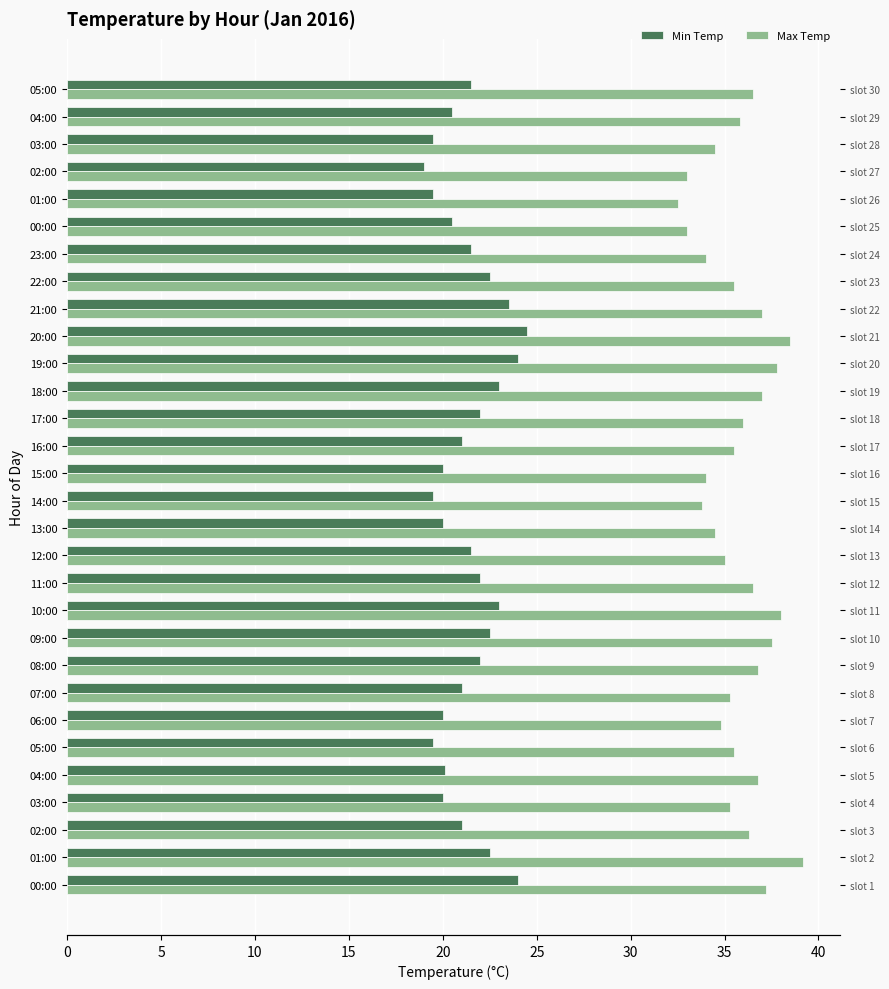

What is the minimum value for Min Temp?

19.0